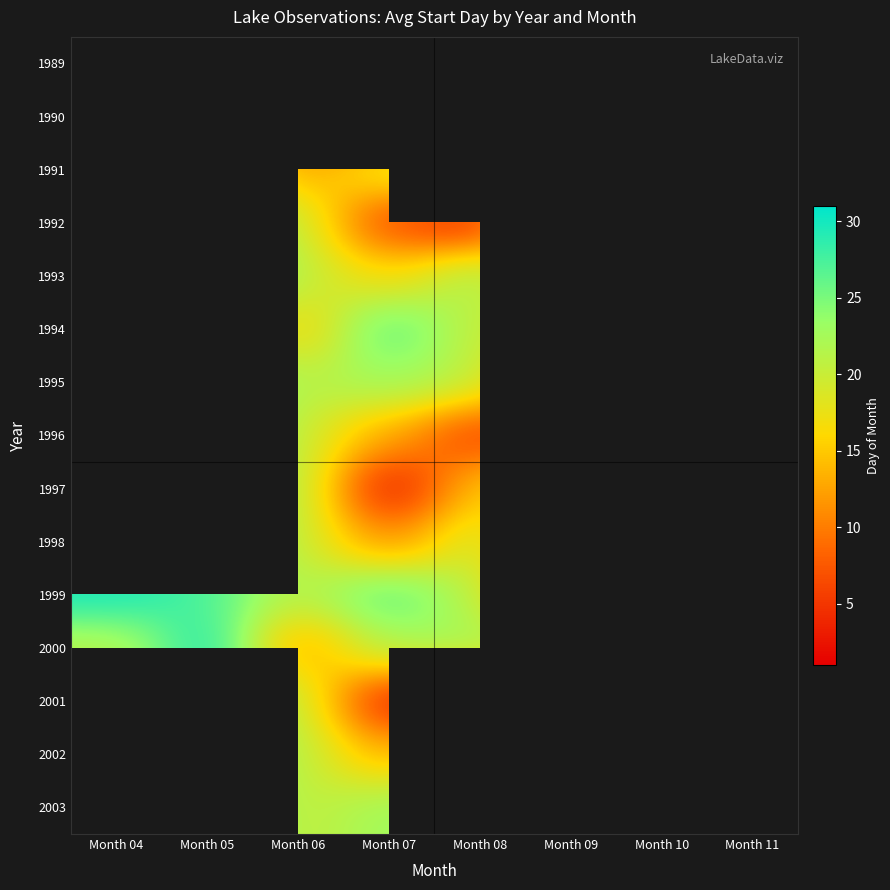

Rank the series by their maximum value, from highest to lowest.

1999, 2000, 2001, 2002, 2003, 1989, 1990, 1991, 1992, 1993, 1994, 1995, 1996, 1997, 1998